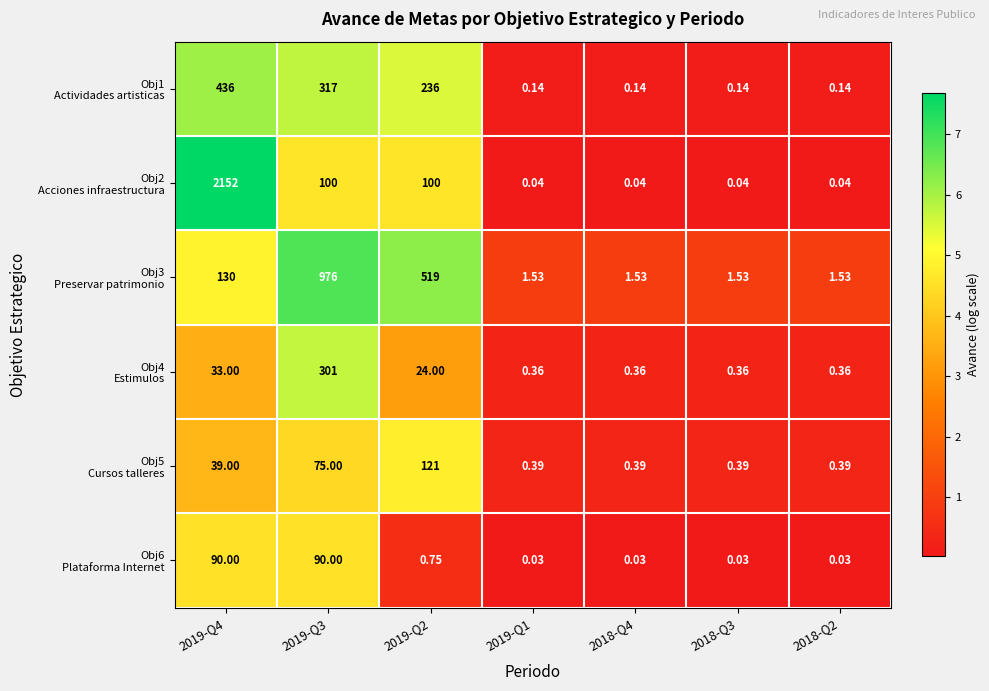

Count the number of categories in the chart.

7